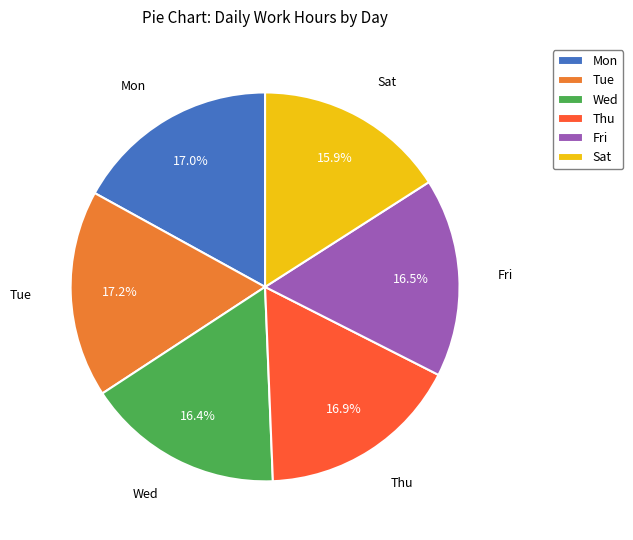

How many slices are in this pie chart?

6